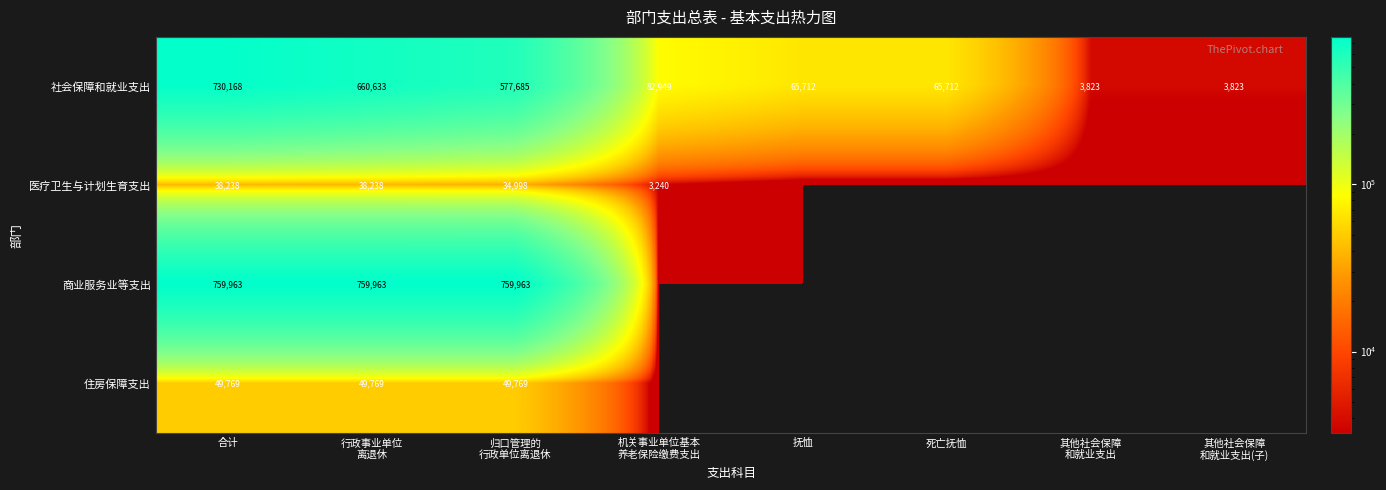

Is it true that 医疗卫生与计划生育支出 equals 20024 at 合计?

False